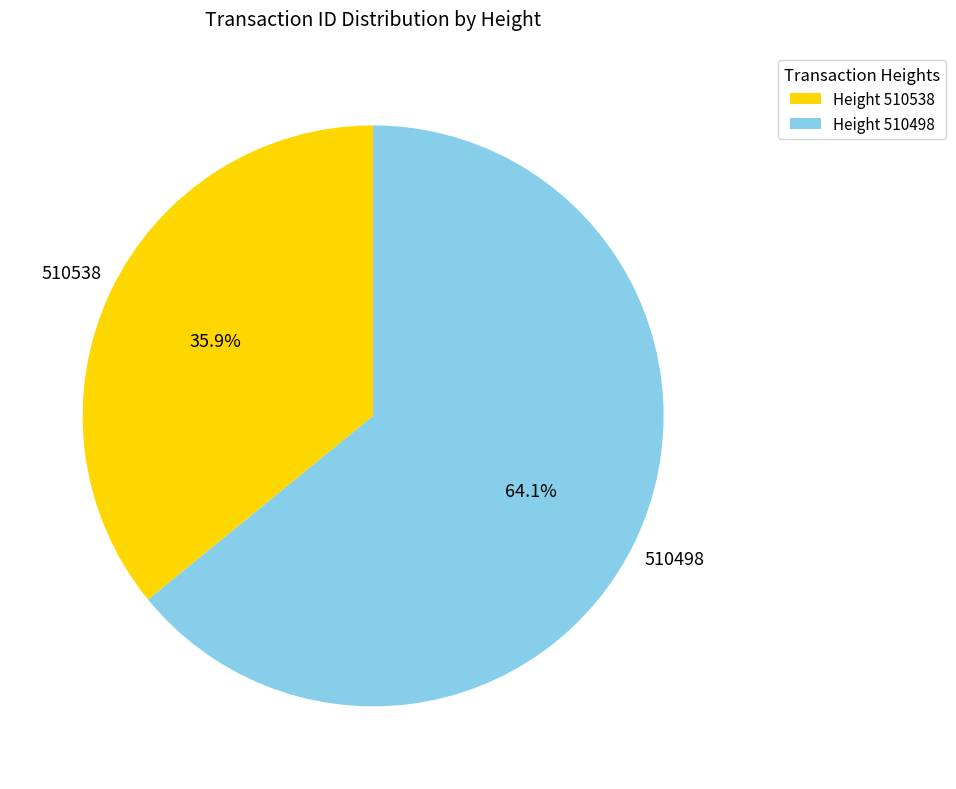

Which slice is the largest?

510498